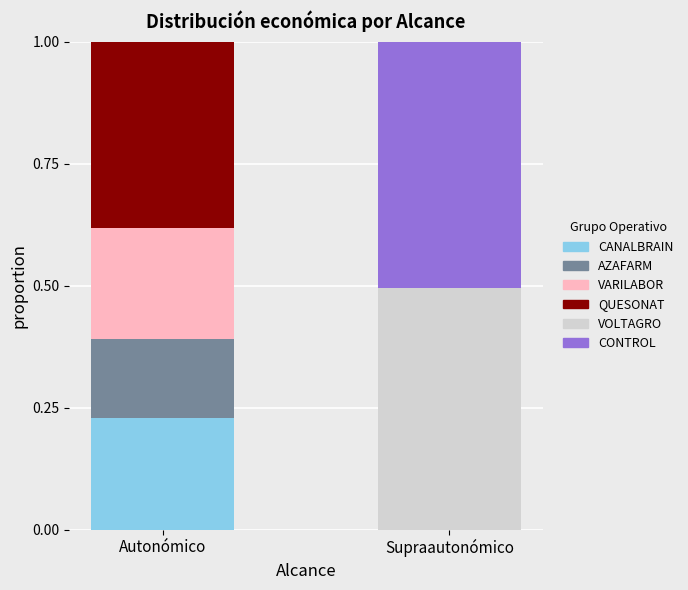

At which label does CANALBRAIN reach its peak?

Autonómico